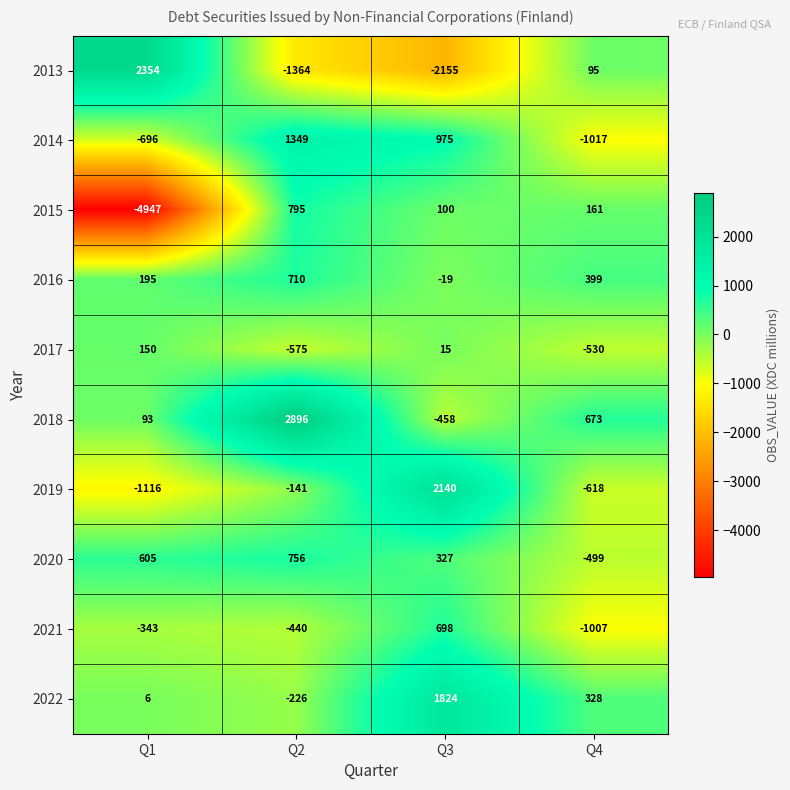

What is the greatest value displayed?

2896